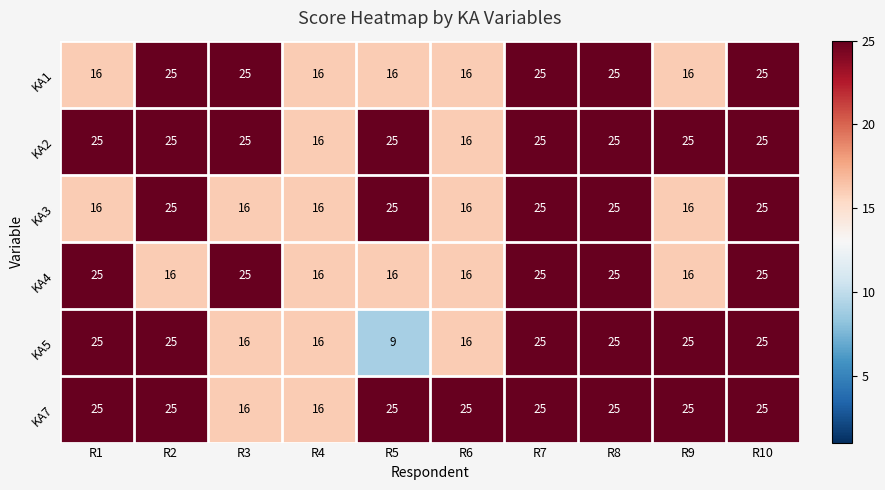

The value of KA3 at R3 is 6. True or false?

False